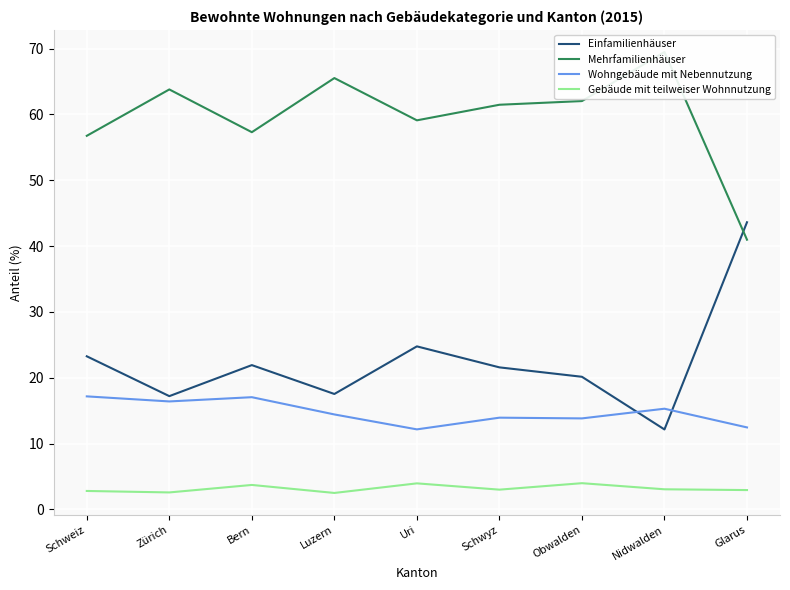

What is the total value across all series at Schweiz?

100.0